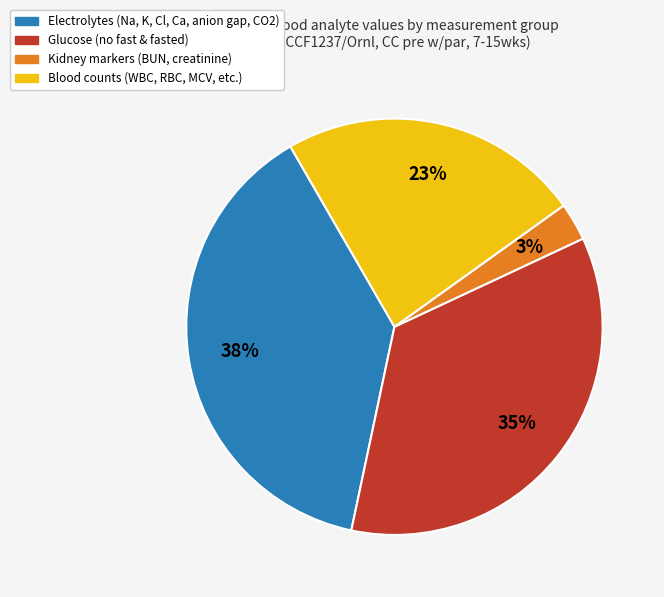

To the nearest percent, what is the difference between the largest and smallest slice percentages?

35%